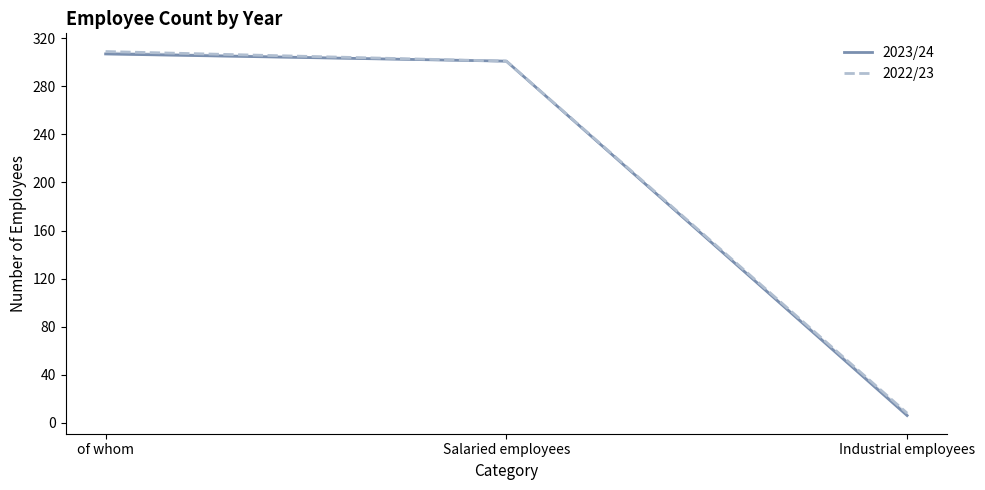

What is the label of the 3rd point from the left?

Industrial employees